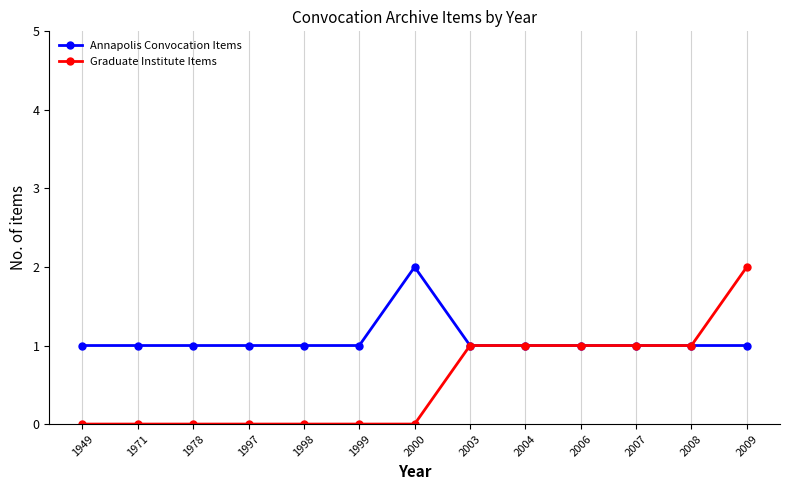

What is the value of the Annapolis Convocation Items point at the 11th from the left?

1